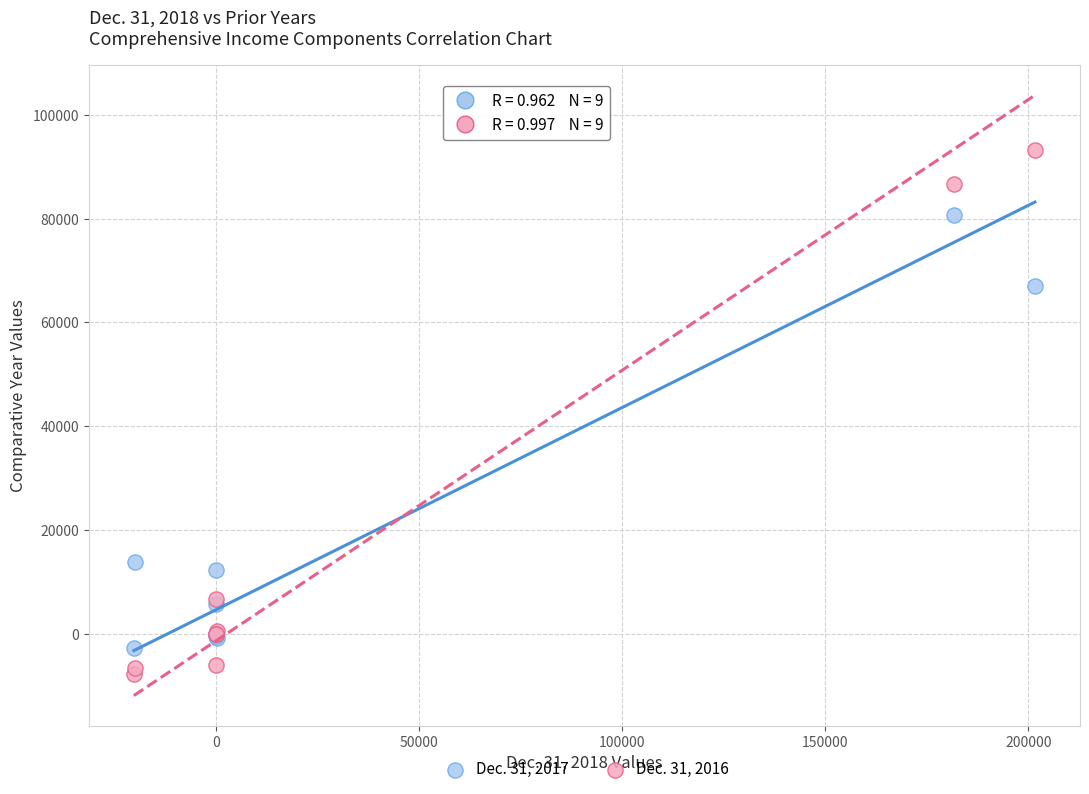

Which series has the largest Y range (max minus min)?

Dec. 31, 2016